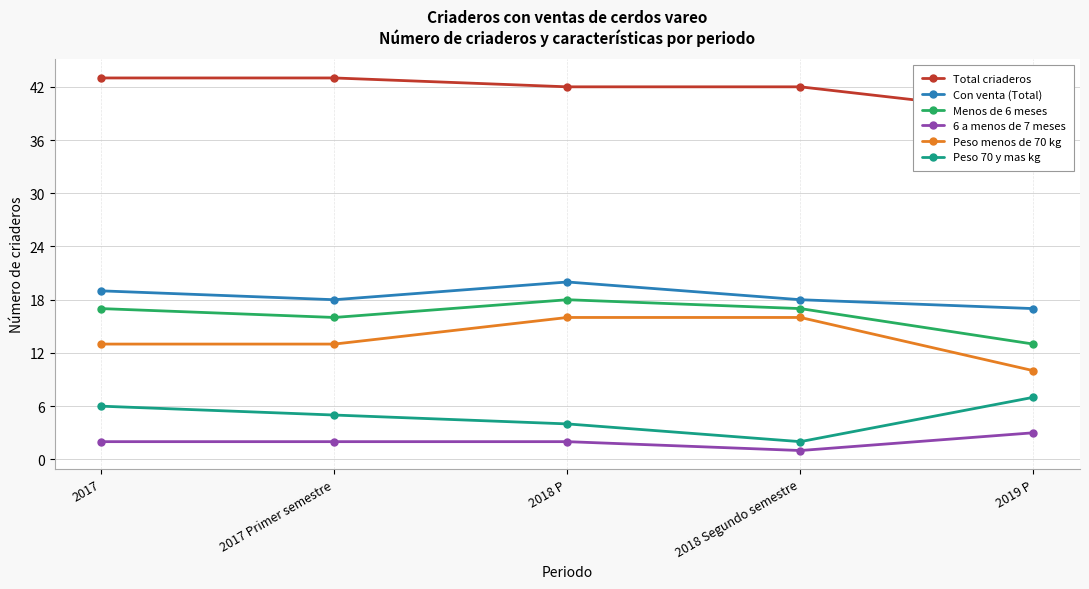

Which series has the largest total across all categories?

Total criaderos